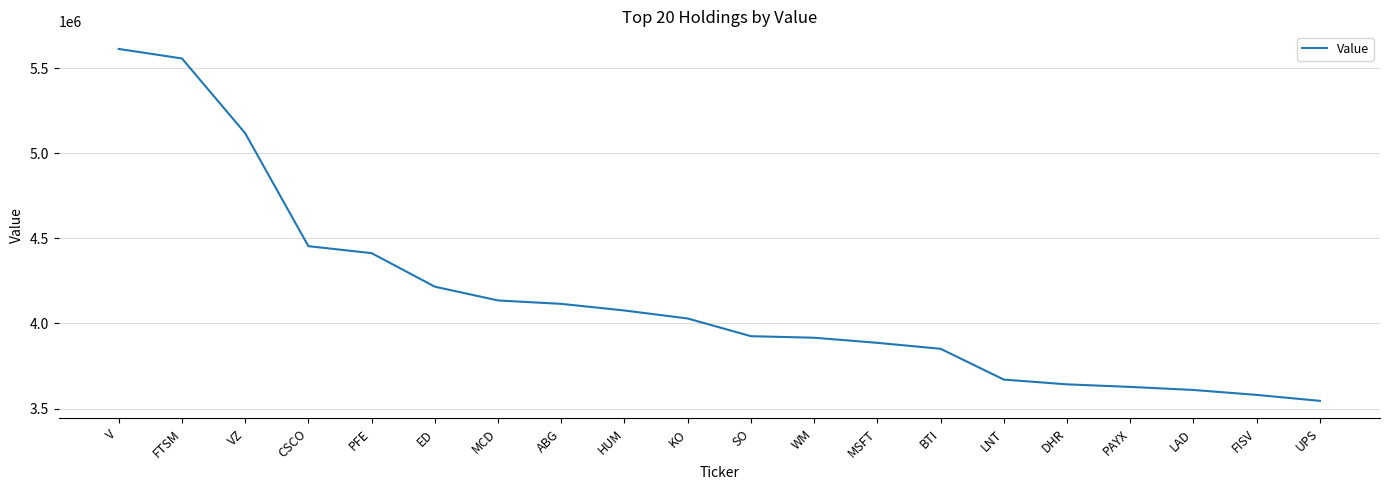

Between HUM and ABG, which is larger?

ABG